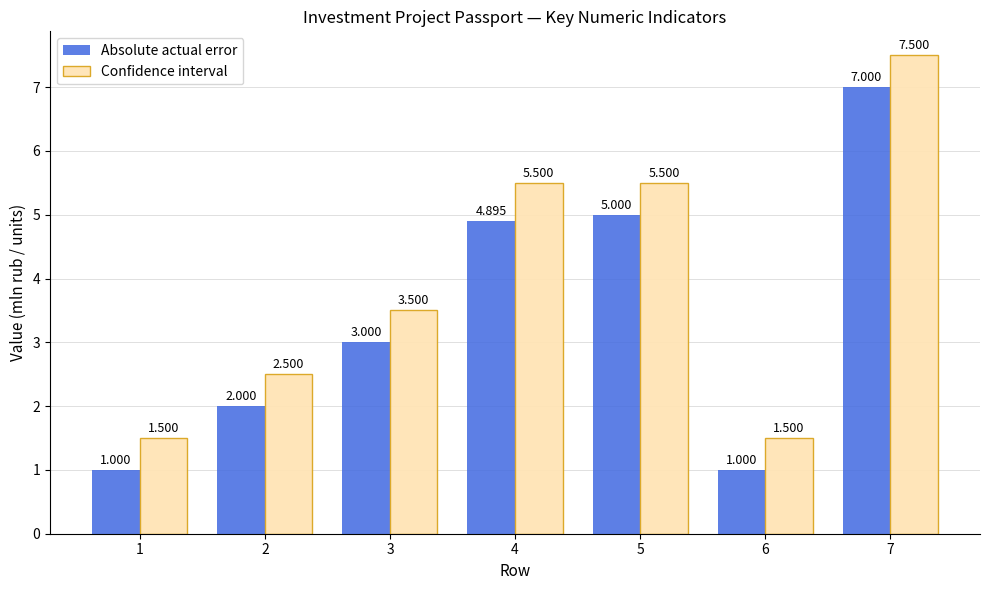

Which series has the largest total across all categories?

Confidence interval